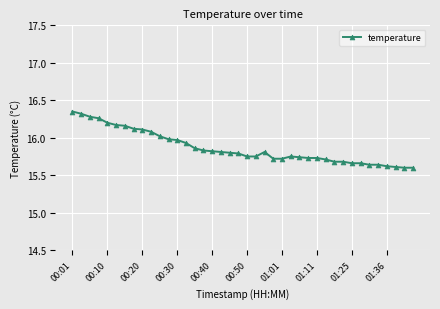

What is the sum of all values?

634.7